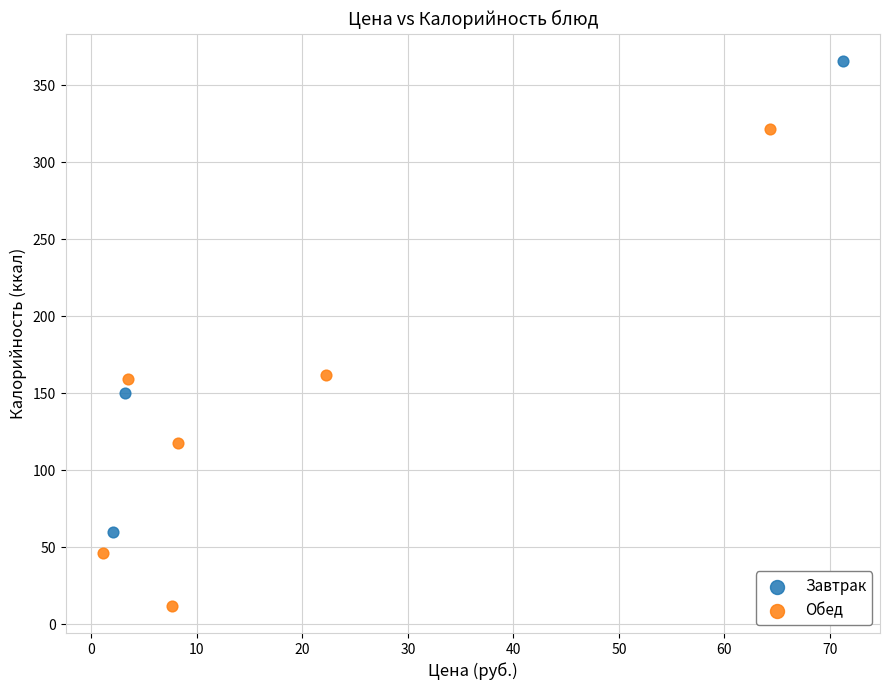

What are all the series names shown in the legend?

Завтрак, Обед